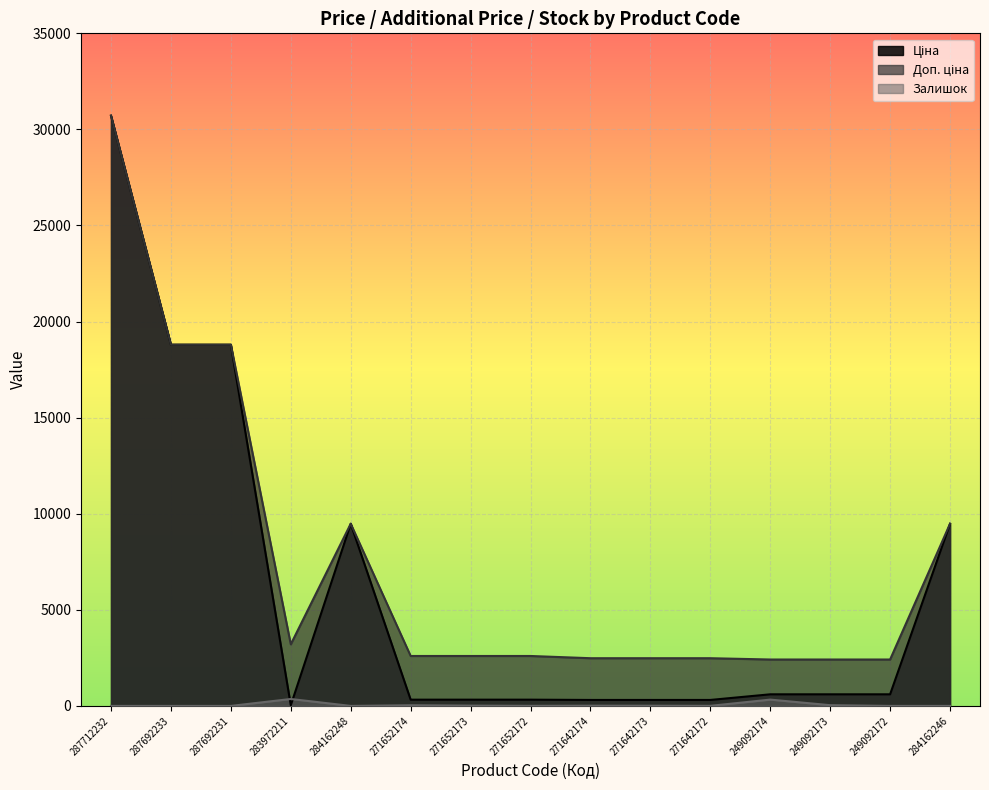

What value does the Доп. ціна series have at 271652172?

2598.3